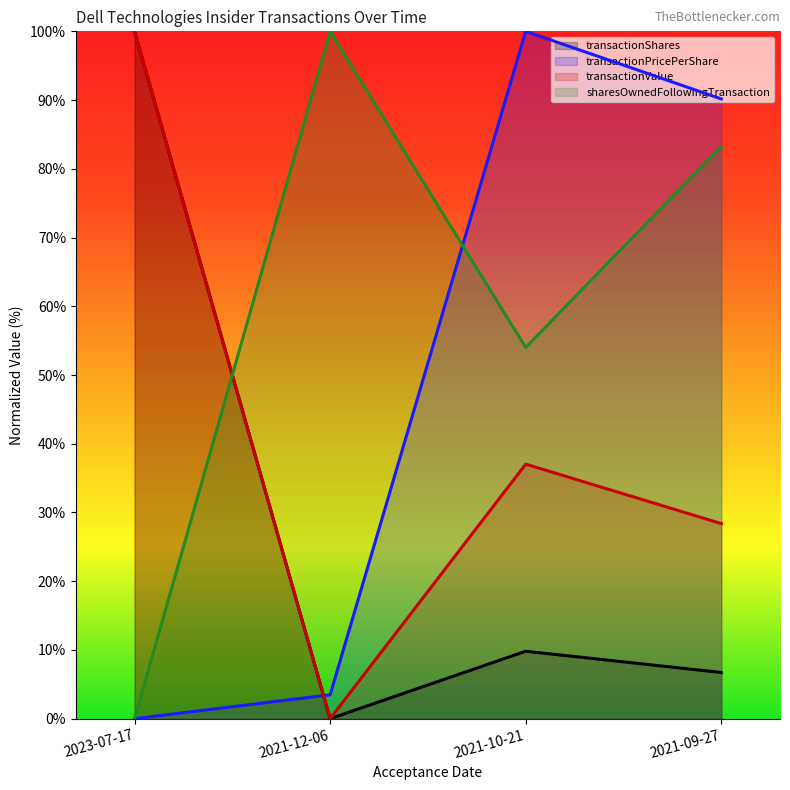

List the series in order of their overall mean, highest first.

sharesOwnedFollowingTransaction, transactionPricePerShare, transactionValue, transactionShares